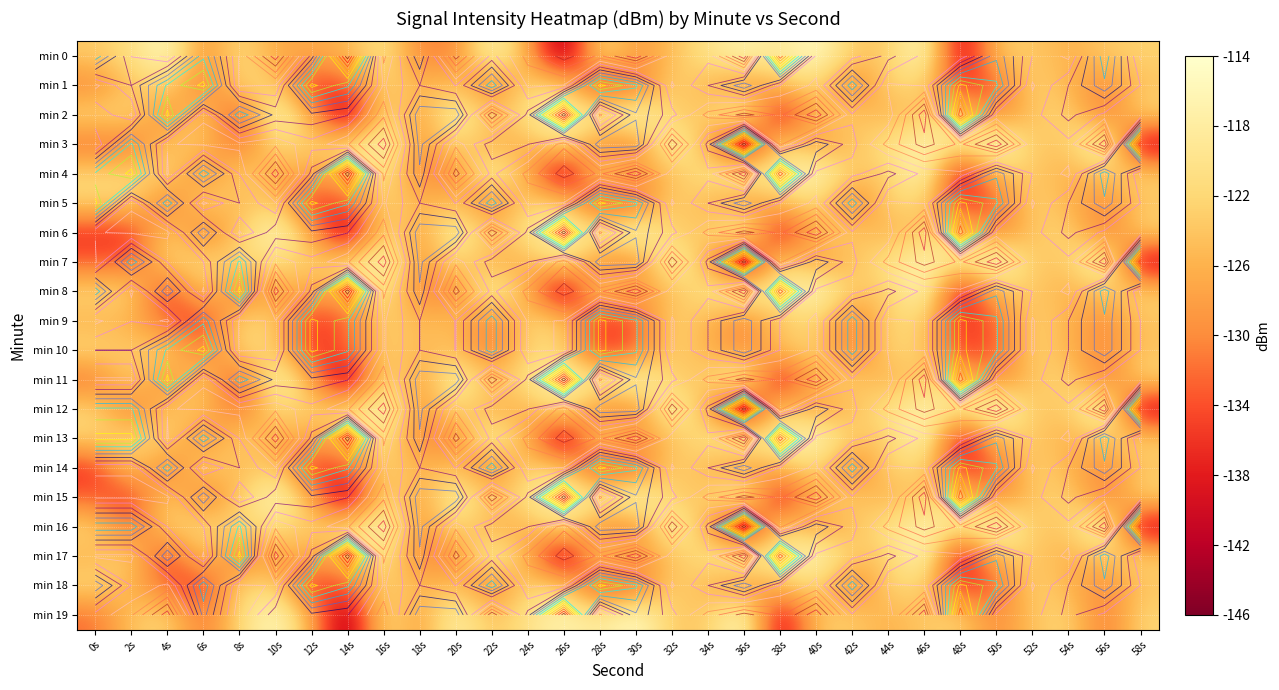

How many values in the min 5 series are below -124?

18